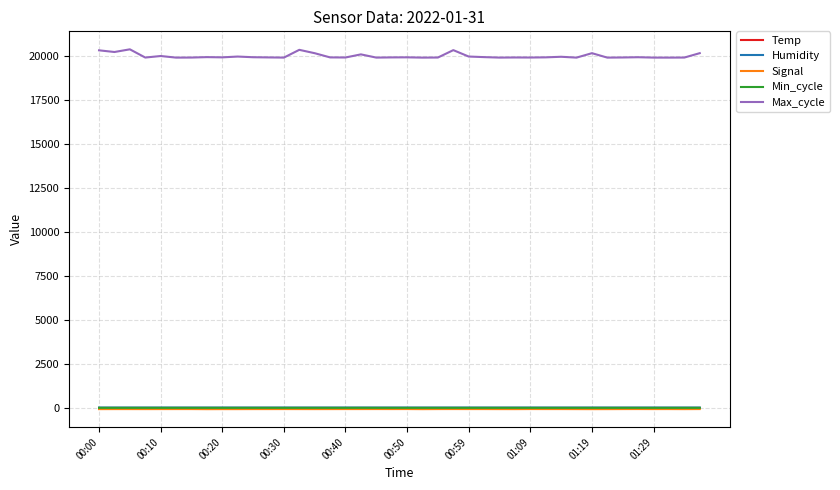

What is the lowest value of the Max_cycle series?

19919.0